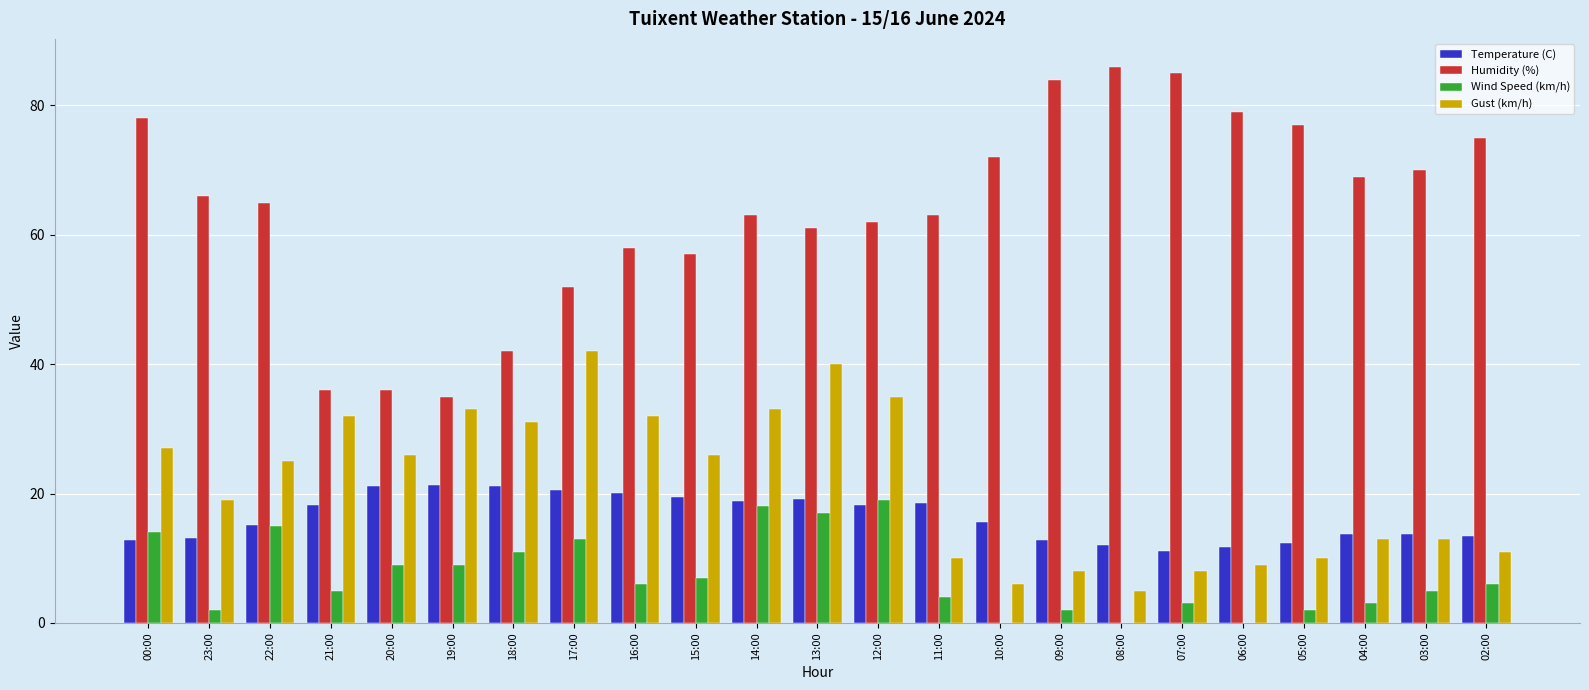

How many groups of bars are there?

23